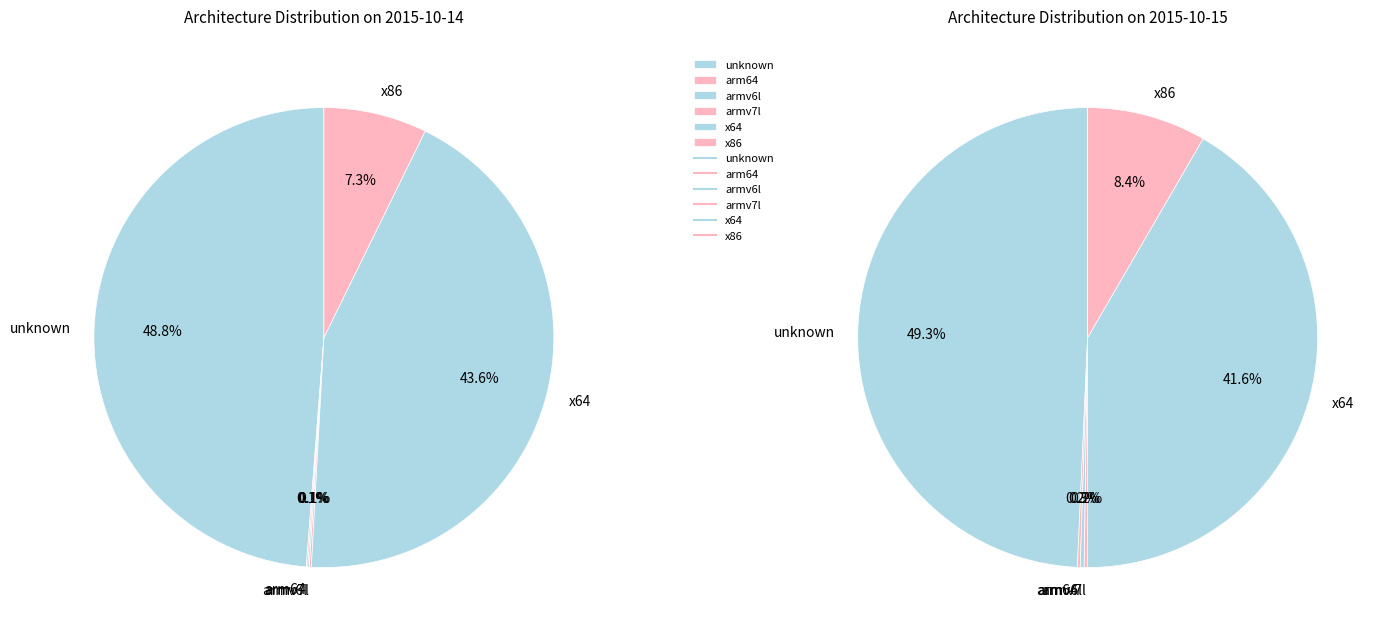

How many segments does this pie chart have?

6